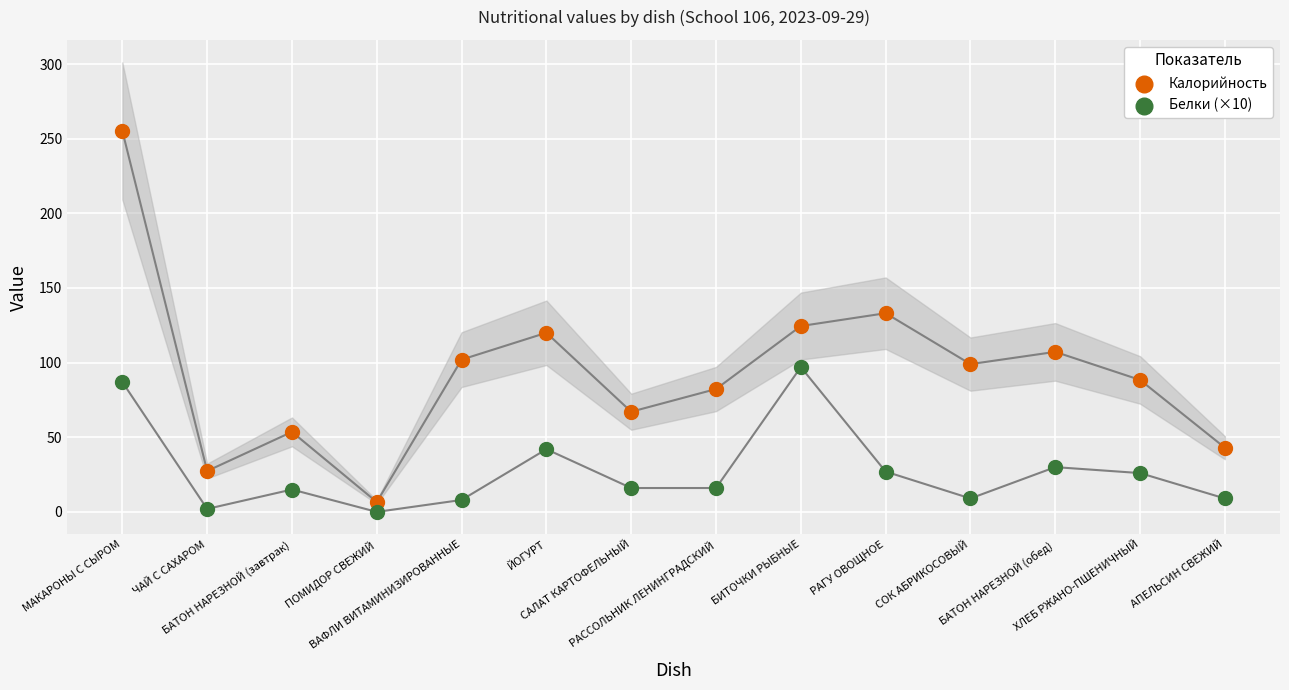

Which series reaches the maximum Y coordinate?

Калорийность